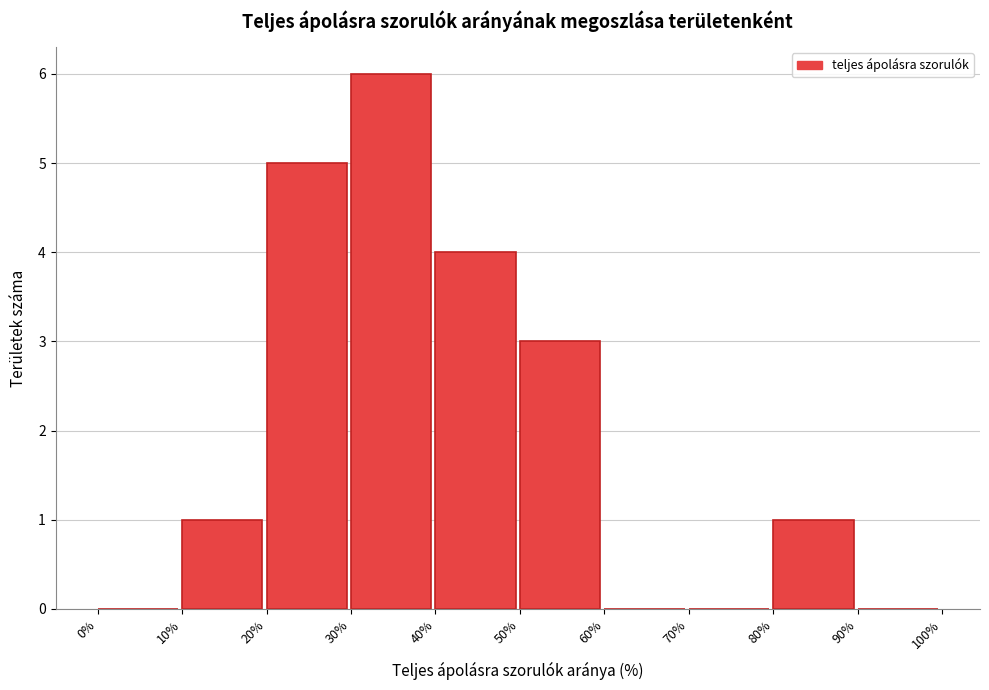

Over which range of the x-axis is the bar tallest?

30% to 40%